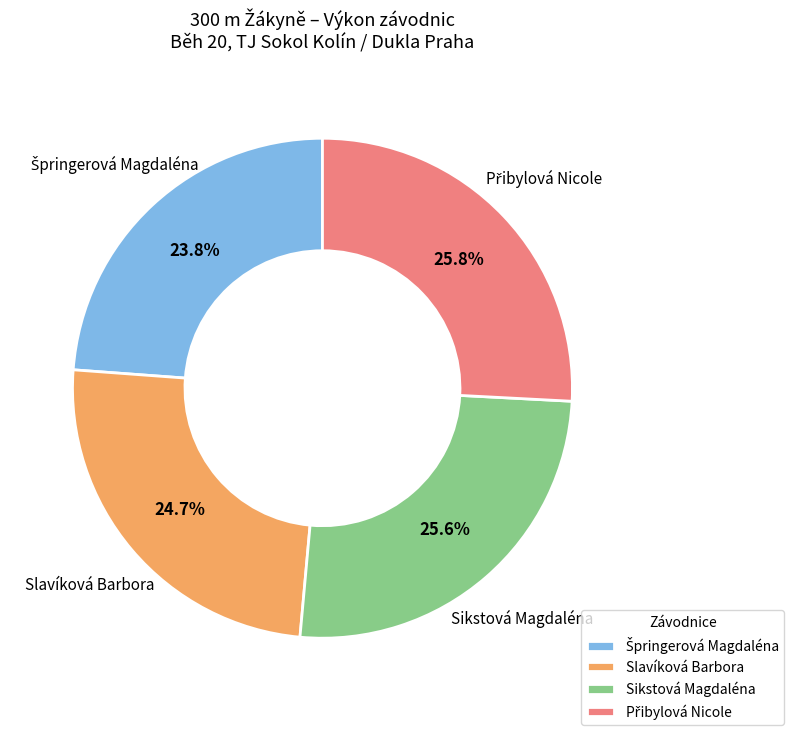

Approximately how many times larger is the value at Slavíková Barbora compared to Sikstová Magdaléna?

1.0